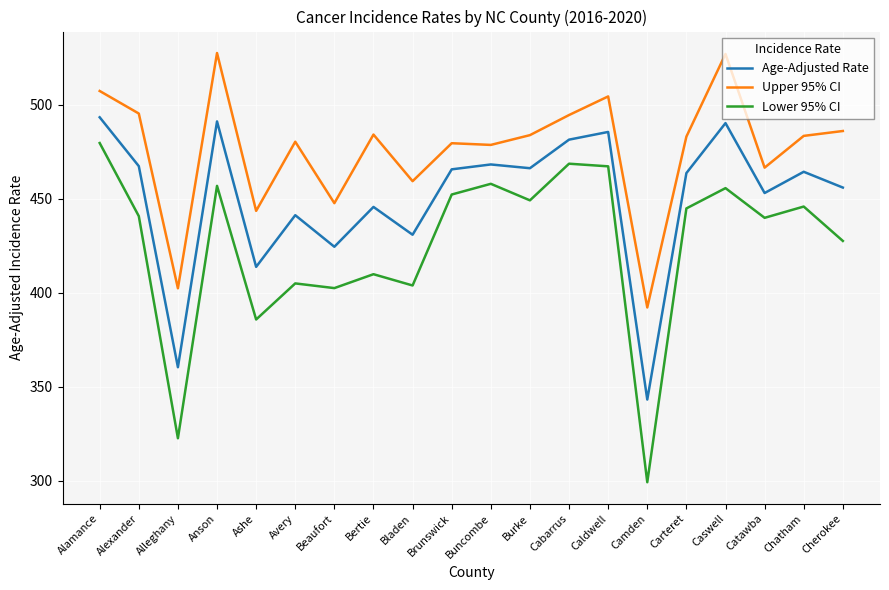

How many lines are shown in the chart?

3